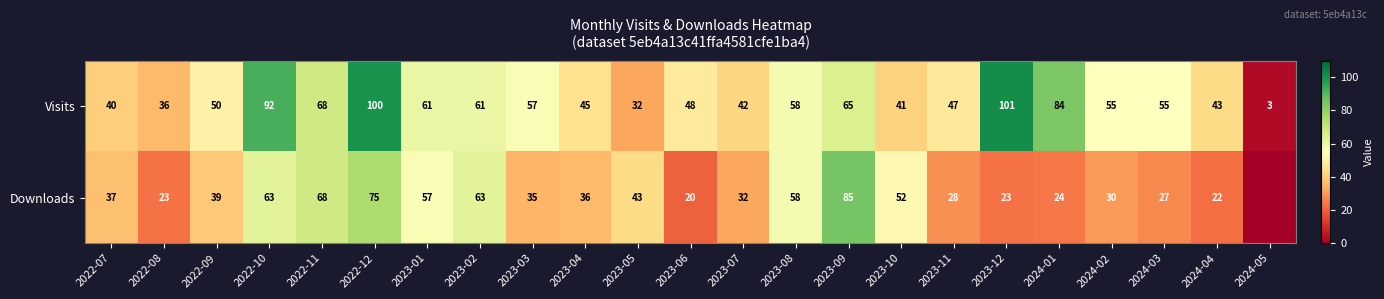

What is the sum of the Downloads values at 2023-02 and 2023-08?

121